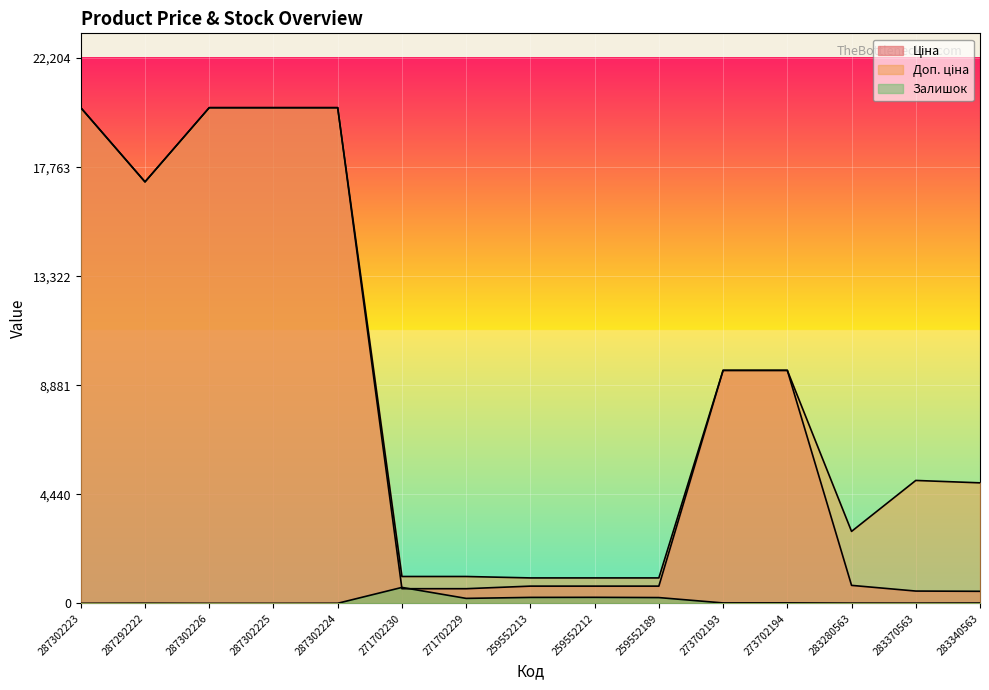

Between 271702229 and 283280563, which is larger?

283280563